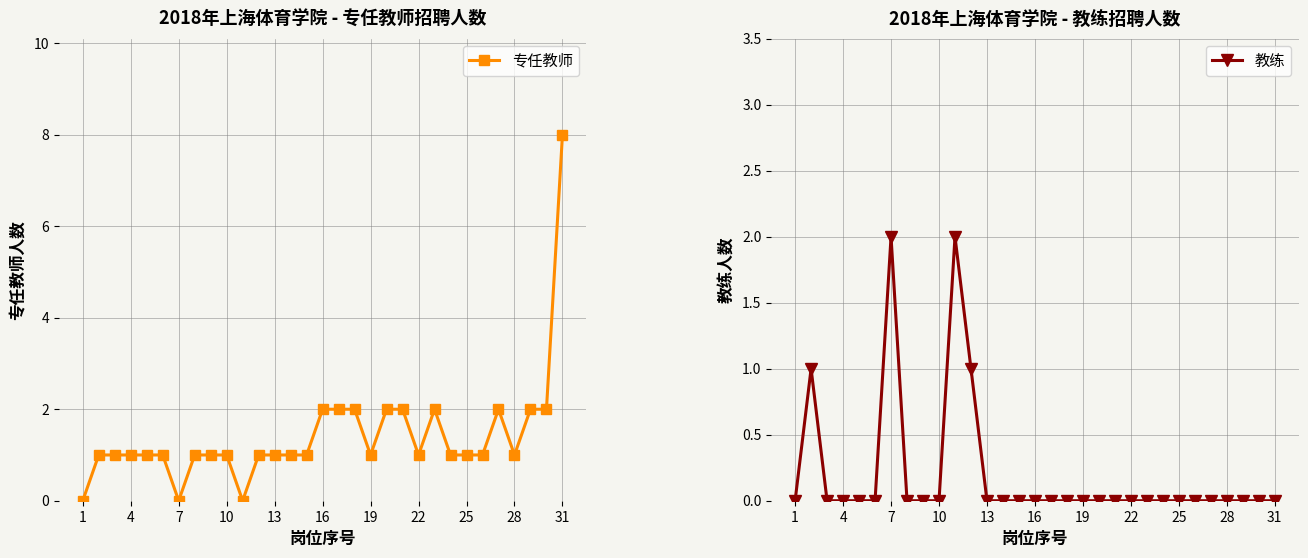

Reading left to right, what are all the values shown in this chart?

专任教师: 0	1	1	1	1	1	0	1	1	1	0	1	1	1	1	2	2	2	1	2	2	1	2	1	1	1	2	1	2	2	8
教练: 0	1	0	0	0	0	2	0	0	0	2	1	0	0	0	0	0	0	0	0	0	0	0	0	0	0	0	0	0	0	0